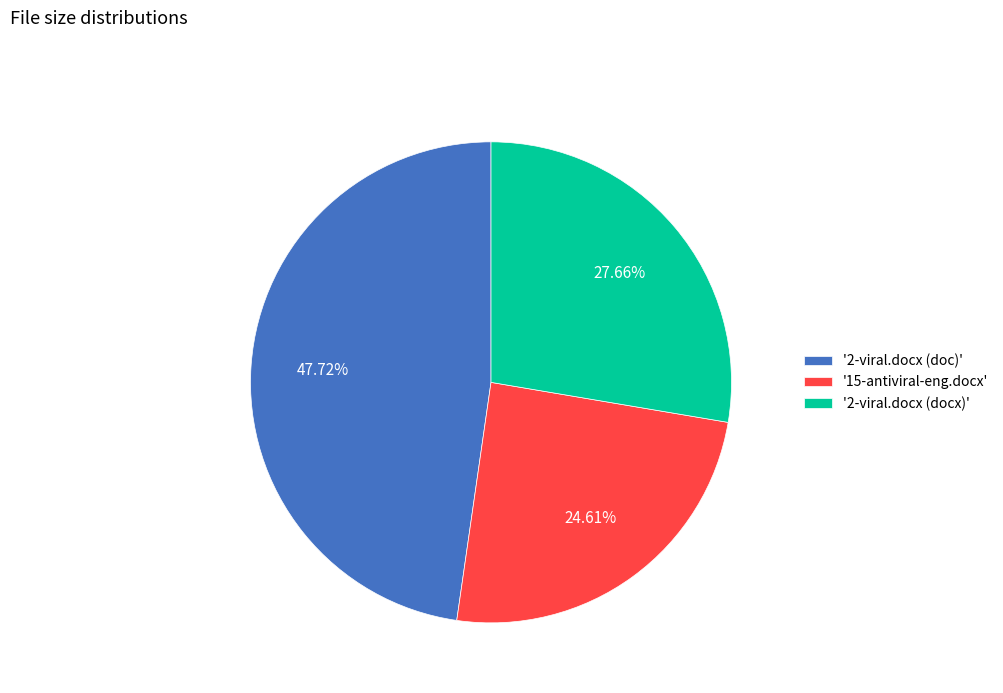

Which has a higher value, '2-viral.docx (docx)' or '2-viral.docx (doc)'?

'2-viral.docx (doc)'